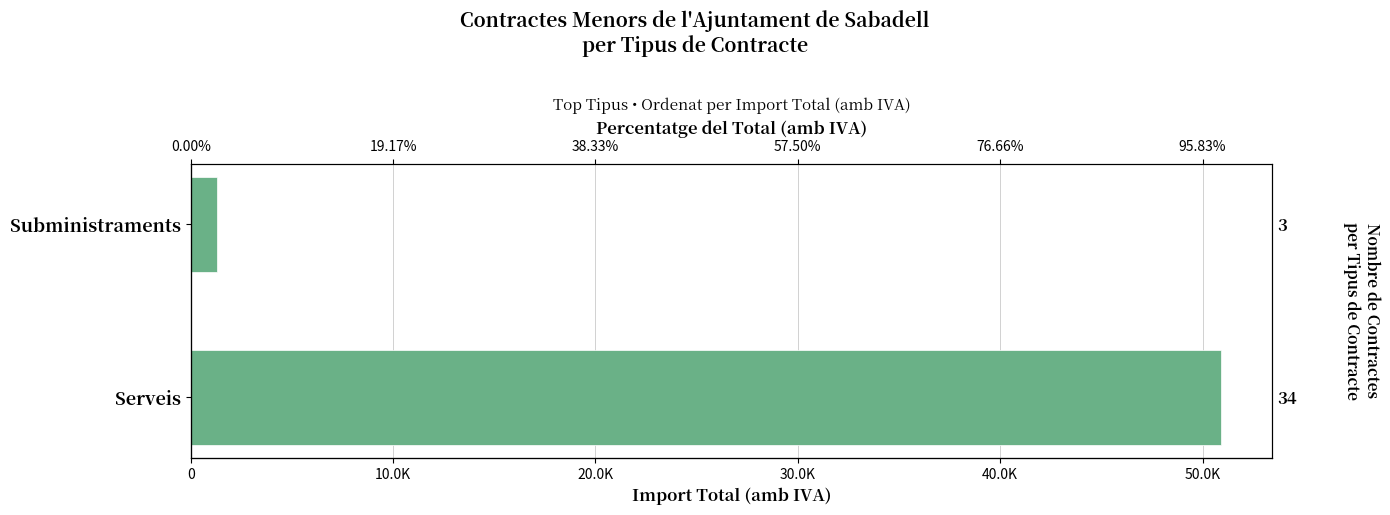

How many data points are less than 50896?

1